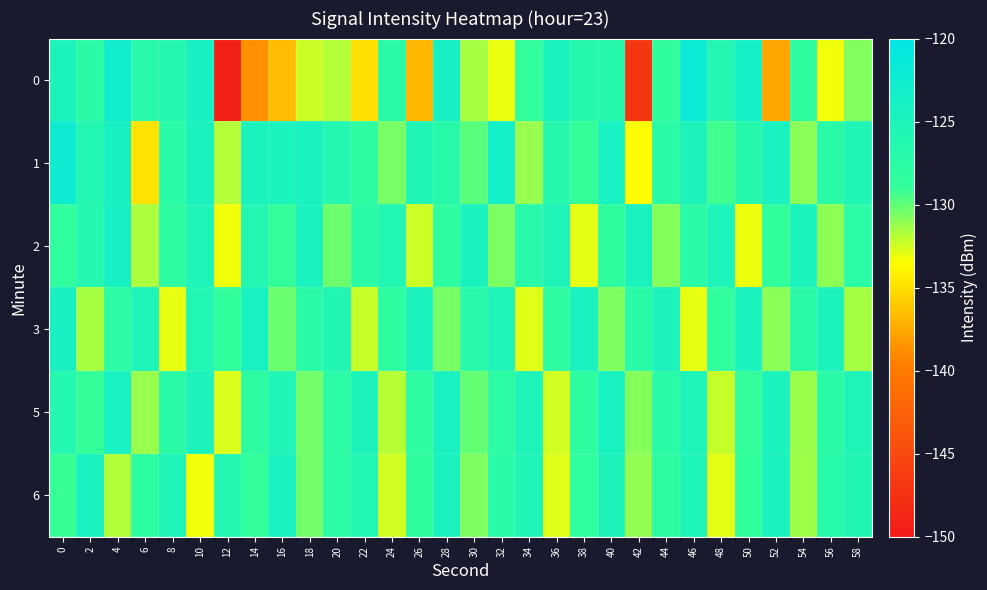

Reading left to right, list all the values displayed in this chart.

0: 0=-125.1	2=-127.6	4=-122.9	6=-127.0	8=-126.4	10=-124.3	12=-149.3	14=-138.6	16=-136.6	18=-132.3	20=-131.9	22=-134.9	24=-127.6	26=-136.8	28=-124.1	30=-131.6	32=-133.0	34=-128.6	36=-124.7	38=-126.6	40=-126.9	42=-147.1	44=-128.4	46=-122.0	48=-126.1	50=-123.5	52=-137.7	54=-128.1	56=-133.2	58=-130.7
1: 0=-122.4	2=-125.9	4=-124.3	6=-134.8	8=-127.3	10=-124.7	12=-131.8	14=-124.9	16=-124.9	18=-124.5	20=-126.3	22=-128.1	24=-130.5	26=-125.7	28=-127.2	30=-129.8	32=-123.4	34=-131.2	36=-126.6	38=-128.9	40=-124.3	42=-133.7	44=-127.5	46=-125.1	48=-129.3	50=-126.8	52=-124.6	54=-130.9	56=-127.4	58=-125.6
2: 0=-128.5	2=-126.3	4=-124.1	6=-131.7	8=-127.9	10=-125.4	12=-133.2	14=-126.1	16=-128.7	18=-124.5	20=-130.3	22=-127.6	24=-125.9	26=-132.4	28=-128.1	30=-124.8	32=-130.6	34=-127.2	36=-125.5	38=-132.9	40=-128.3	42=-124.7	44=-130.8	46=-127.4	48=-125.2	50=-133.1	52=-128.6	54=-124.9	56=-131.0	58=-127.7
3: 0=-124.2	2=-131.6	4=-127.8	6=-125.3	8=-133.0	10=-126.0	12=-128.6	14=-124.4	16=-130.2	18=-127.5	20=-125.8	22=-132.3	24=-128.0	26=-124.7	28=-130.5	30=-127.1	32=-125.4	34=-132.8	36=-128.2	38=-124.6	40=-130.7	42=-127.3	44=-125.1	46=-133.0	48=-128.5	50=-124.8	52=-130.9	54=-127.6	56=-125.0	58=-131.5
5: 0=-126.5	2=-128.9	4=-124.3	6=-131.2	8=-127.6	10=-125.1	12=-132.7	14=-127.9	16=-125.6	18=-130.4	20=-127.7	22=-125.0	24=-131.9	26=-128.2	28=-124.5	30=-130.1	32=-127.8	34=-125.3	36=-132.5	38=-128.1	40=-124.4	42=-130.8	44=-127.4	46=-125.2	48=-132.2	50=-128.7	52=-124.9	54=-131.3	56=-127.5	58=-125.4
6: 0=-129.1	2=-124.5	4=-131.8	6=-128.0	8=-125.5	10=-133.2	12=-126.2	14=-128.8	16=-124.6	18=-130.4	20=-127.7	22=-126.0	24=-132.5	26=-128.3	28=-124.8	30=-130.7	32=-127.3	34=-125.6	36=-132.8	38=-128.4	40=-125.0	42=-131.1	44=-127.9	46=-125.2	48=-132.9	50=-128.6	52=-124.7	54=-131.4	56=-127.2	58=-125.8